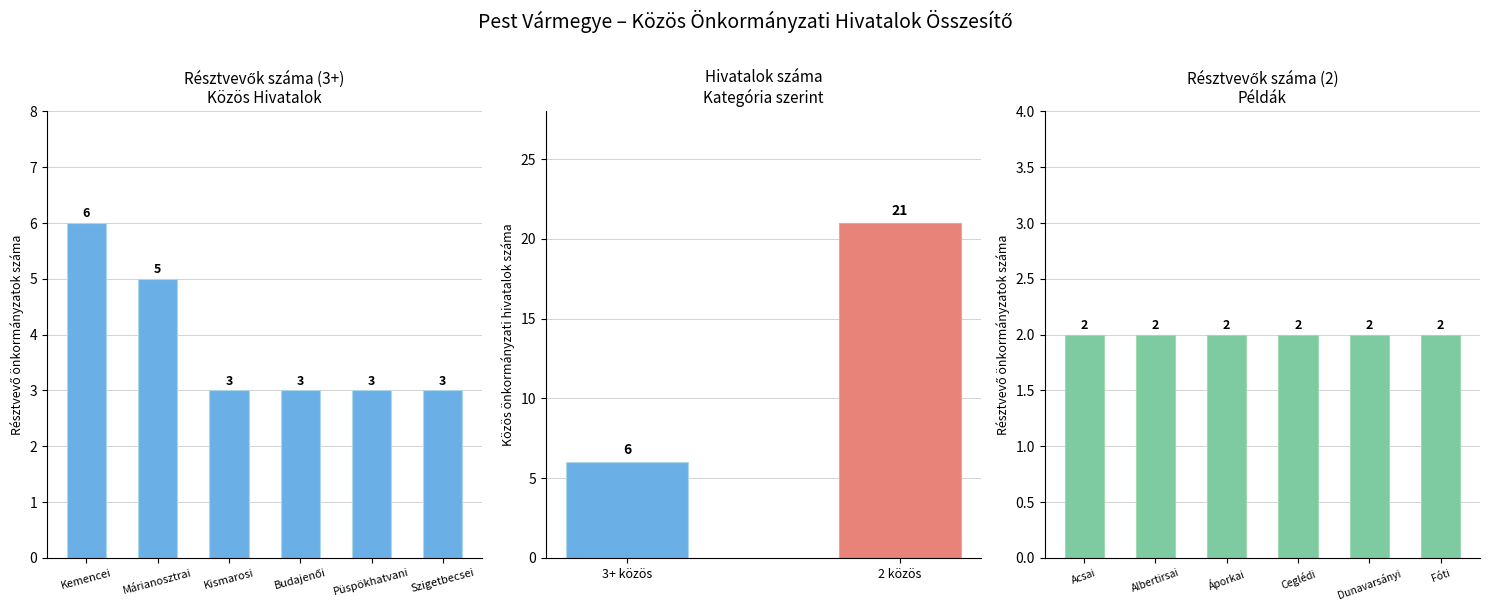

What is the average value?

4